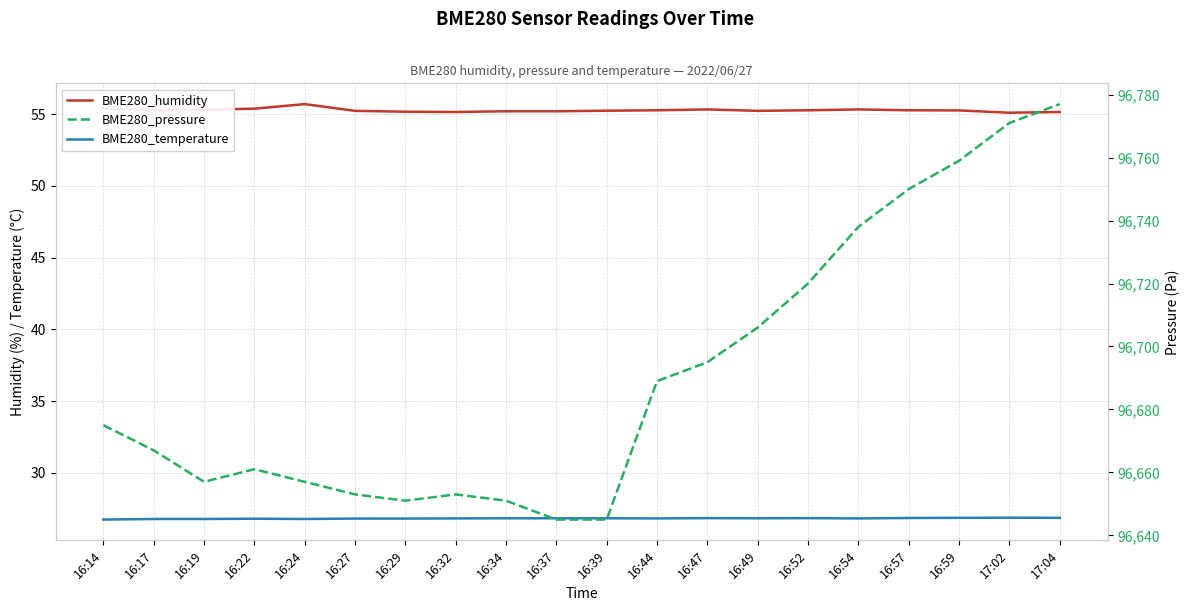

At which category does the chart reach its minimum across all series?

16:14